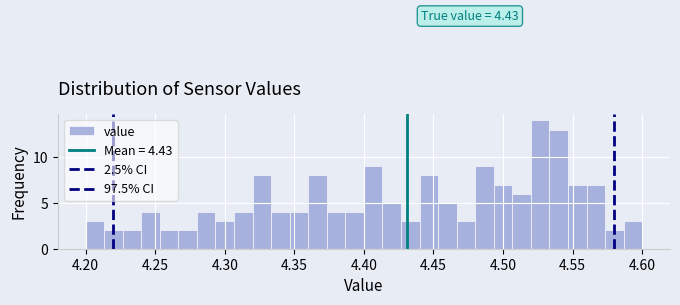

Around what value on the x-axis is the tallest bar? Give the approximate position of its centre, as read against the axis.

4.525